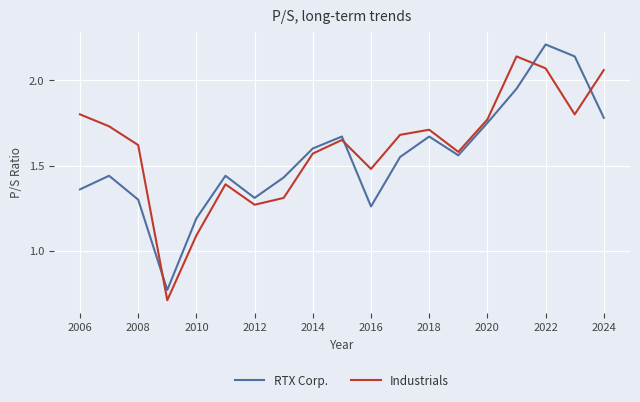

Which series ends up on top after the final intersection of Industrials and RTX Corp.?

Industrials